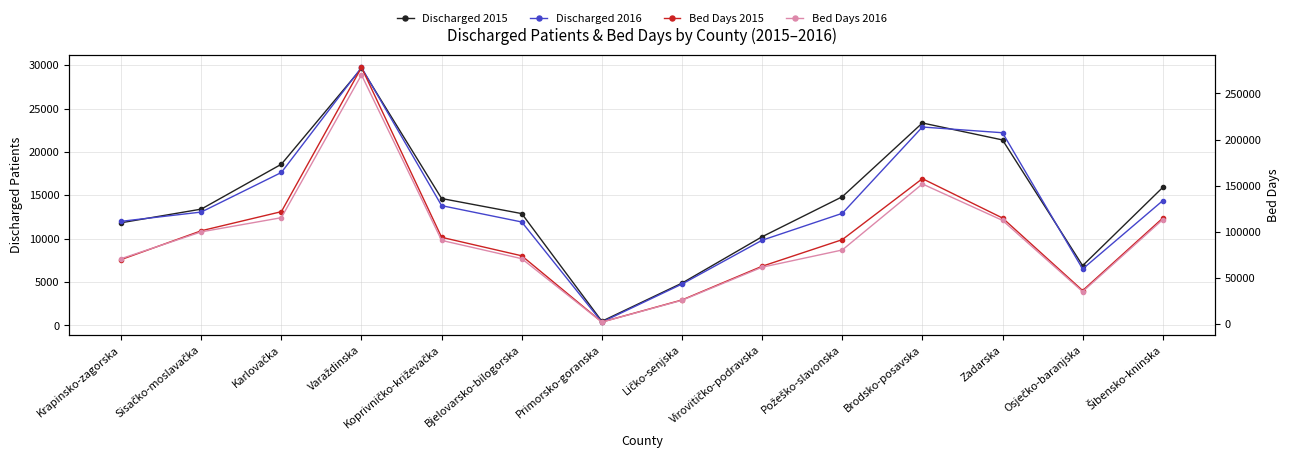

What is the approximate value of Discharged 2016 at Koprivničko-križevačka, to the nearest 10?

13820